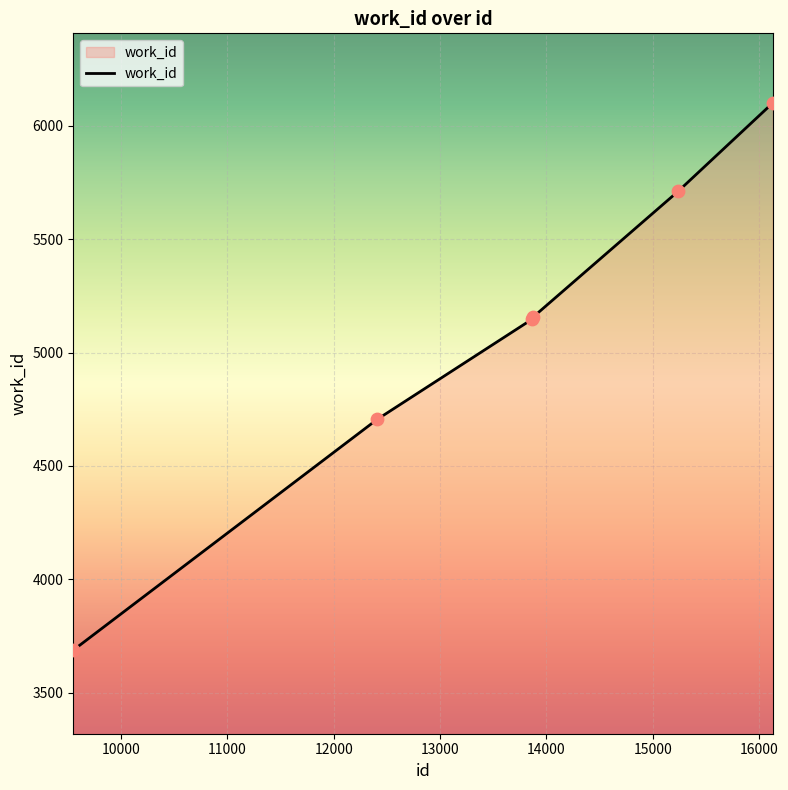

True or false: the data has more than 1 interior local peaks.

False